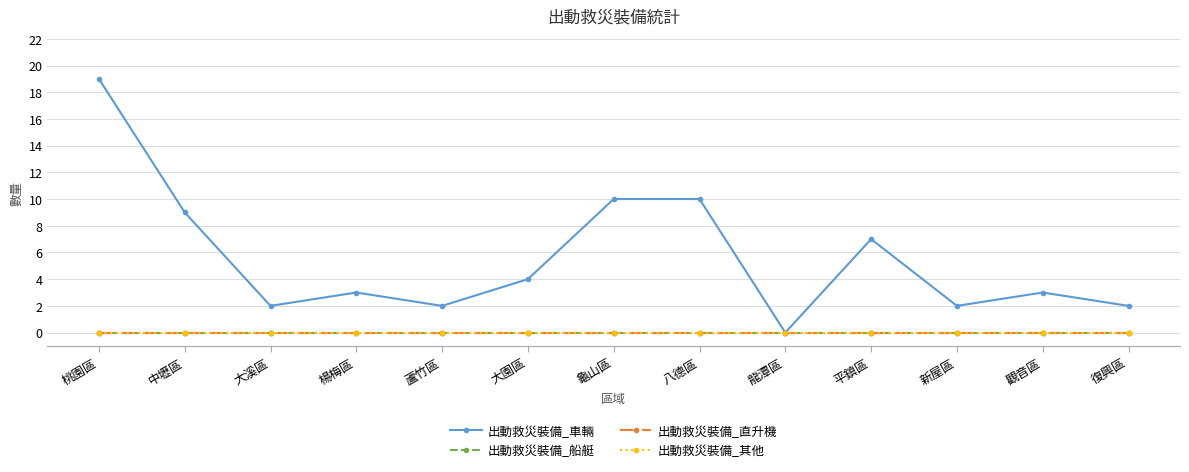

What position from the right is 龍潭區?

5